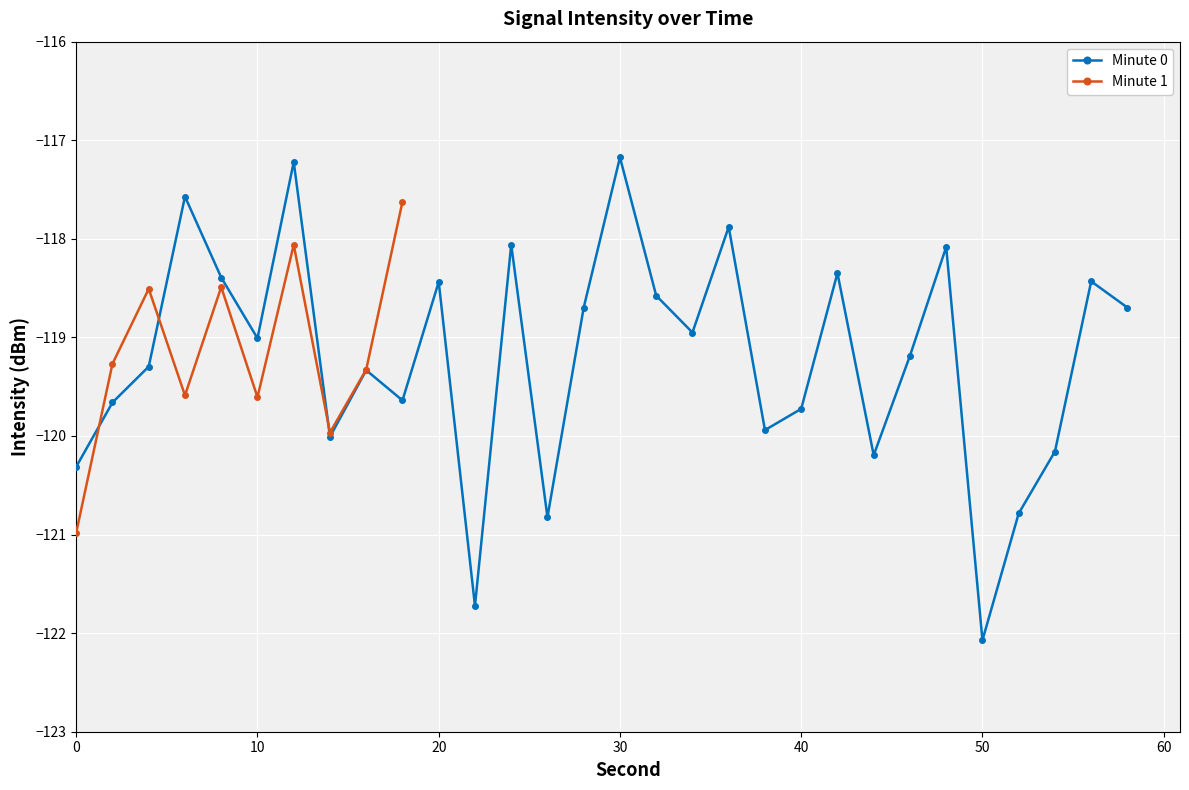

At which category is the sum across all series the highest?

12